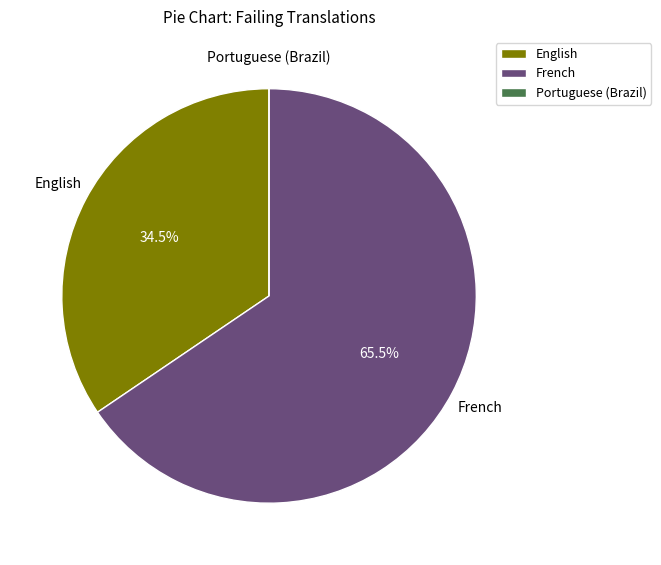

Is there any slice that represents more than half of the pie?

Yes